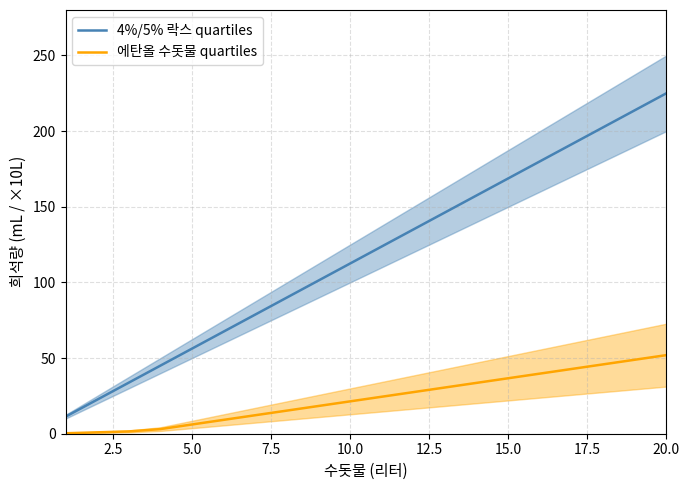

Is it true that 4%/5% 락스 quartiles equals 168.8 at 15.0?

True